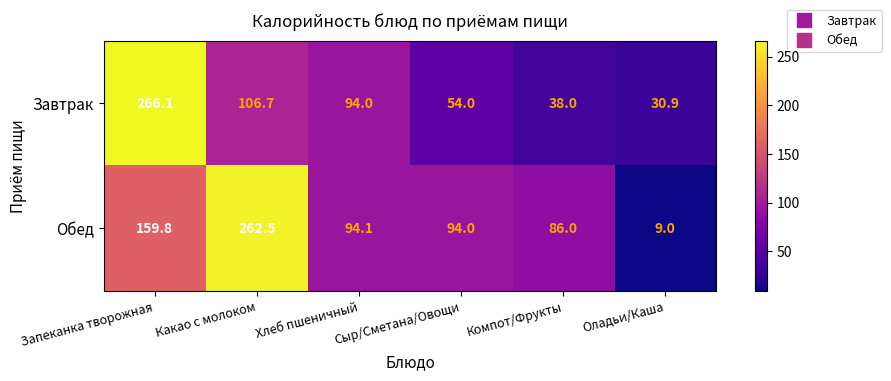

What is the difference between the Завтрак values at Хлеб пшеничный and Оладьи/Каша?

63.1